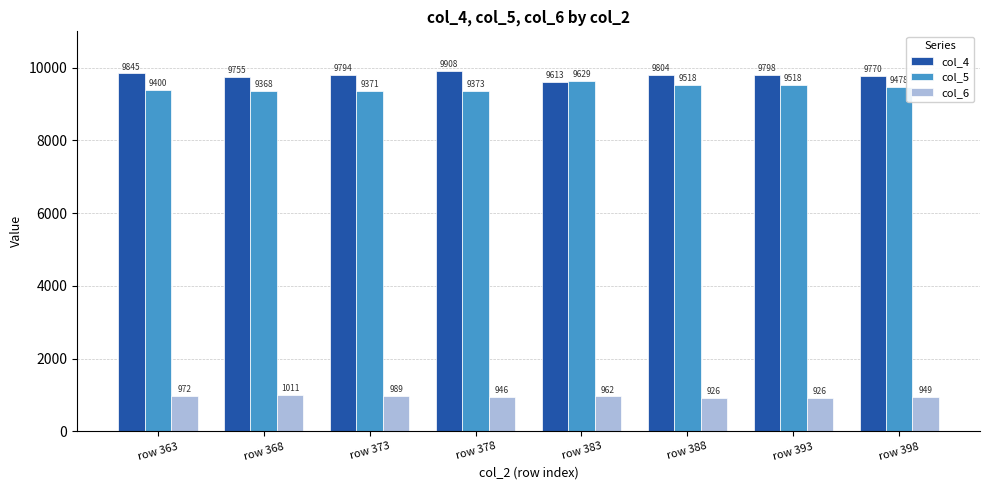

Reading left to right, transcribe all the data shown in this chart.

col_4: 9845	9755	9794	9908	9613	9804	9798	9770
col_5: 9400	9368	9371	9373	9629	9518	9518	9478
col_6: 972	1011	989	946	962	926	926	949